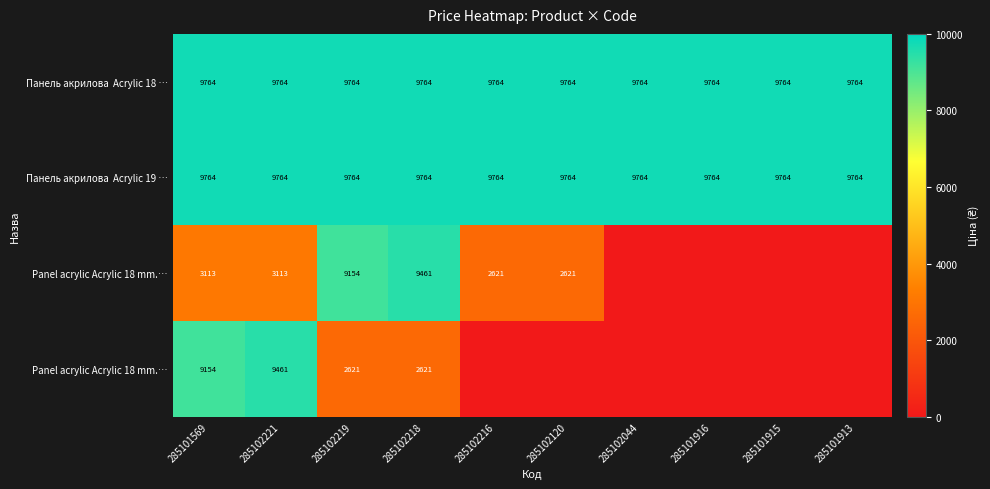

How many data points does each series have?

10